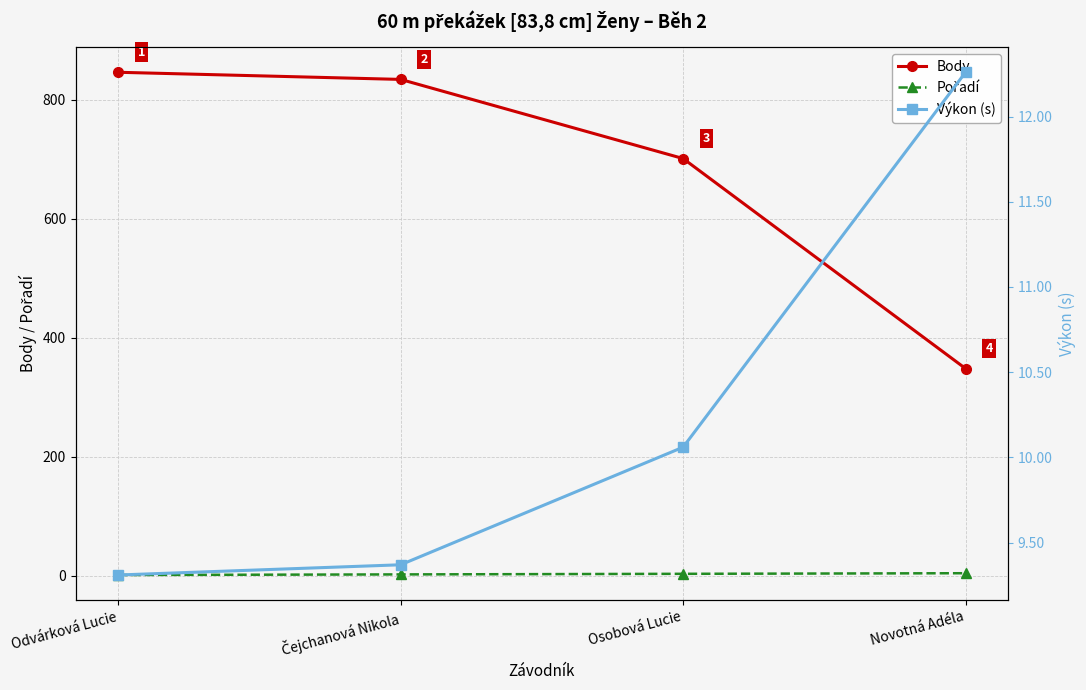

Rank the series by their maximum value, from highest to lowest.

Body, Výkon (s), Pořadí